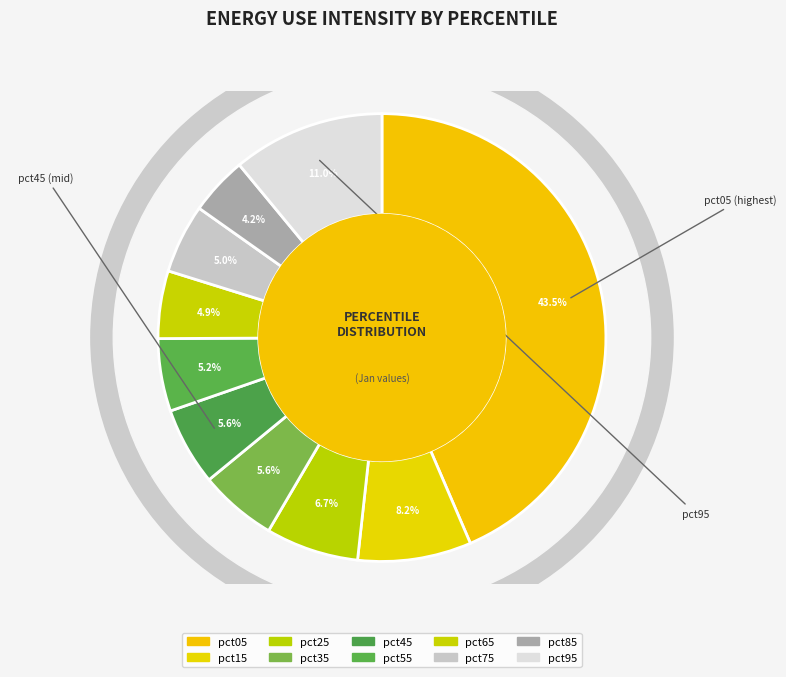

Which has a higher value, pct25 or pct65?

pct25